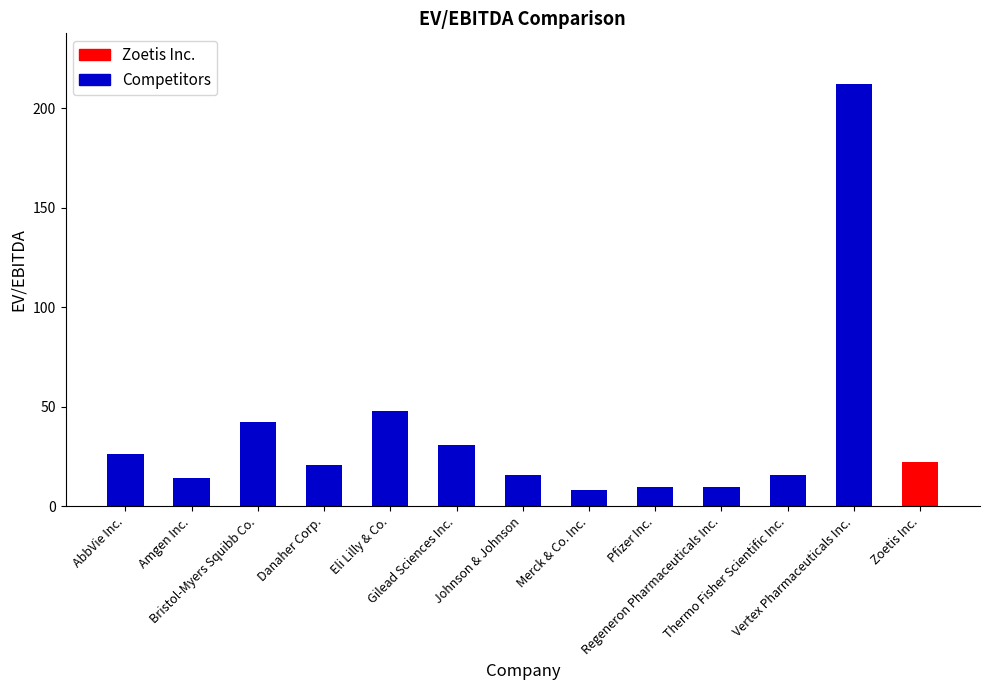

Does the chart contain any negative values?

No